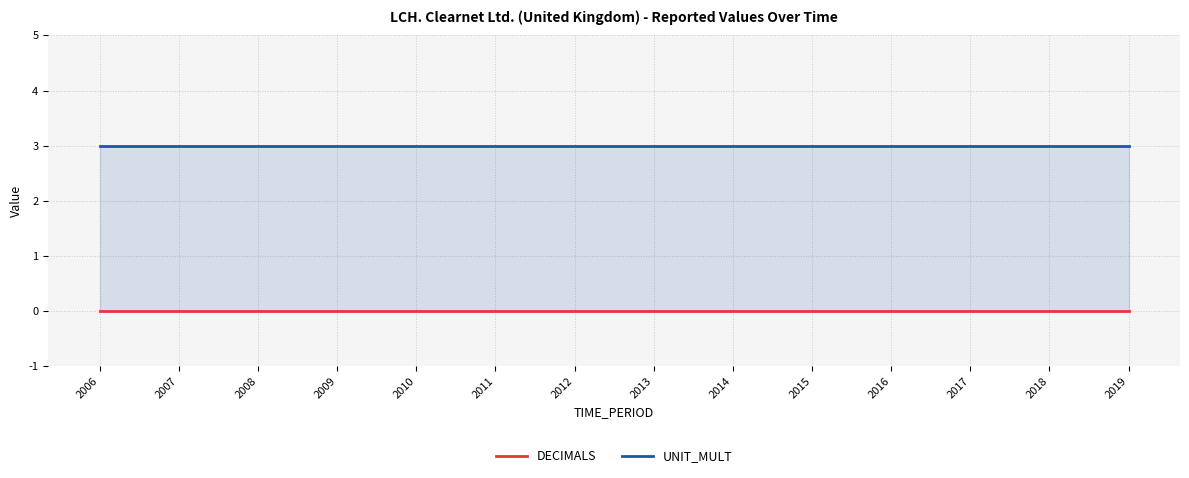

True or false: UNIT_MULT has a value of 3 at 2010.

True